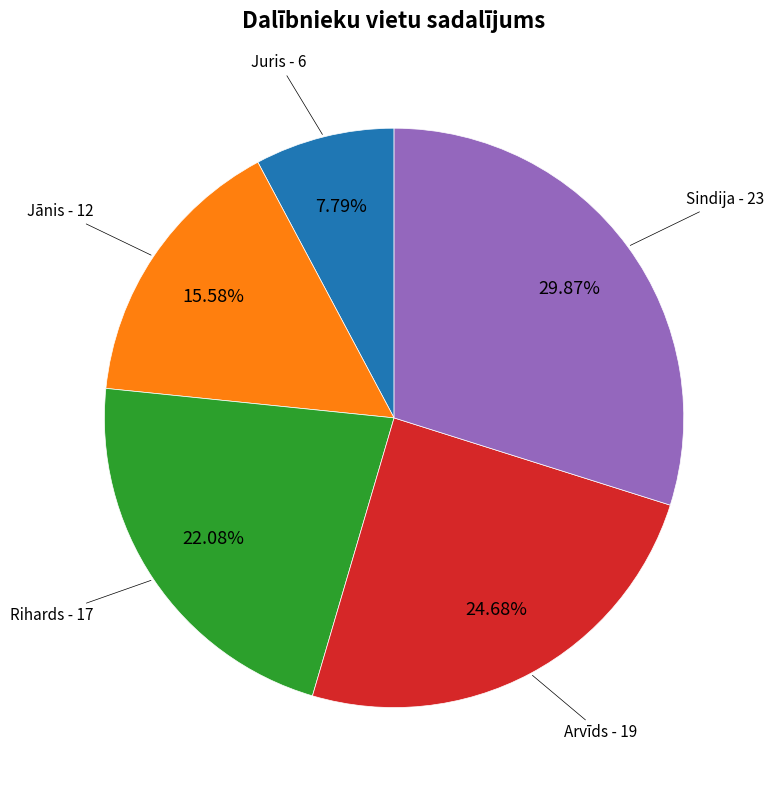

To the nearest percent, what is the difference between the Juris and Jānis slice percentages?

8%